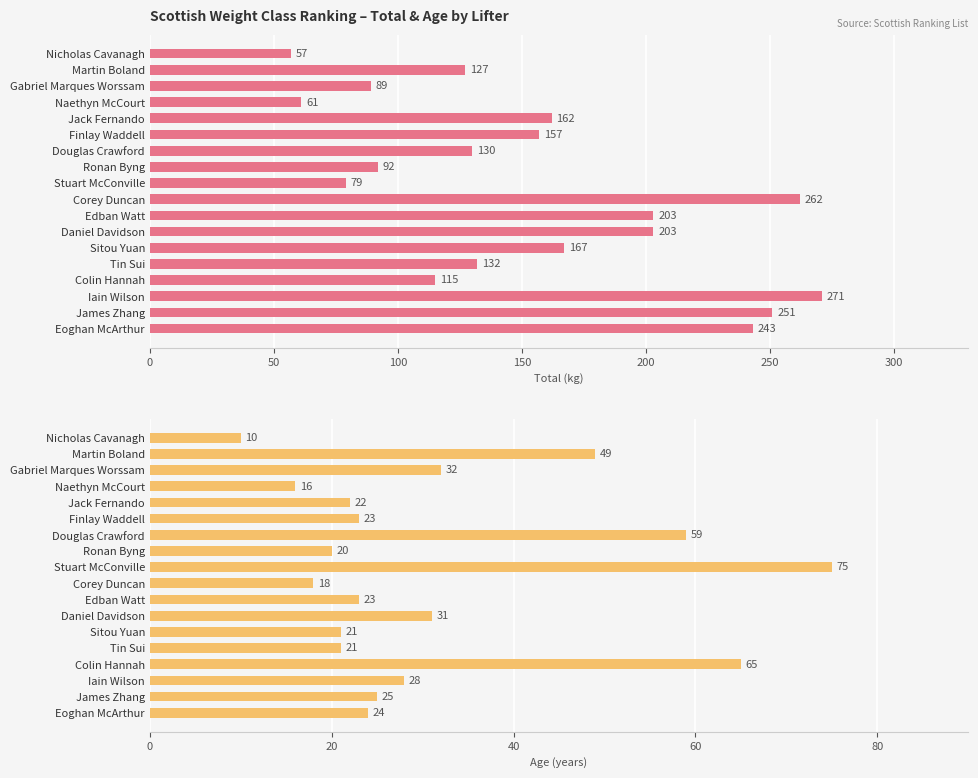

Is it true that Age equals 22 at Jack Fernando?

True